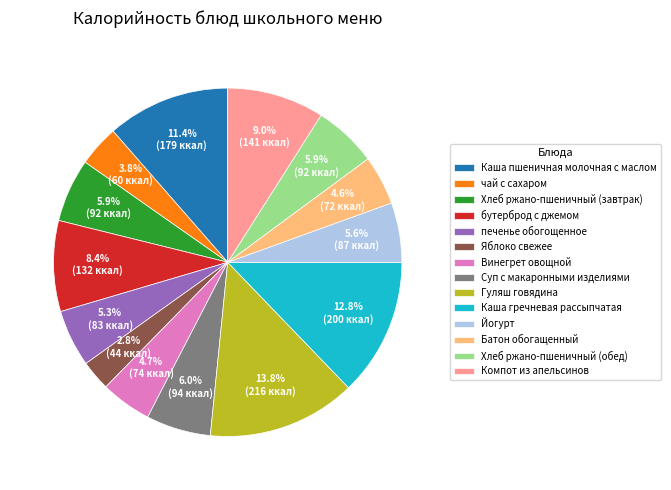

Which category has the biggest portion of the pie?

Гуляш говядина